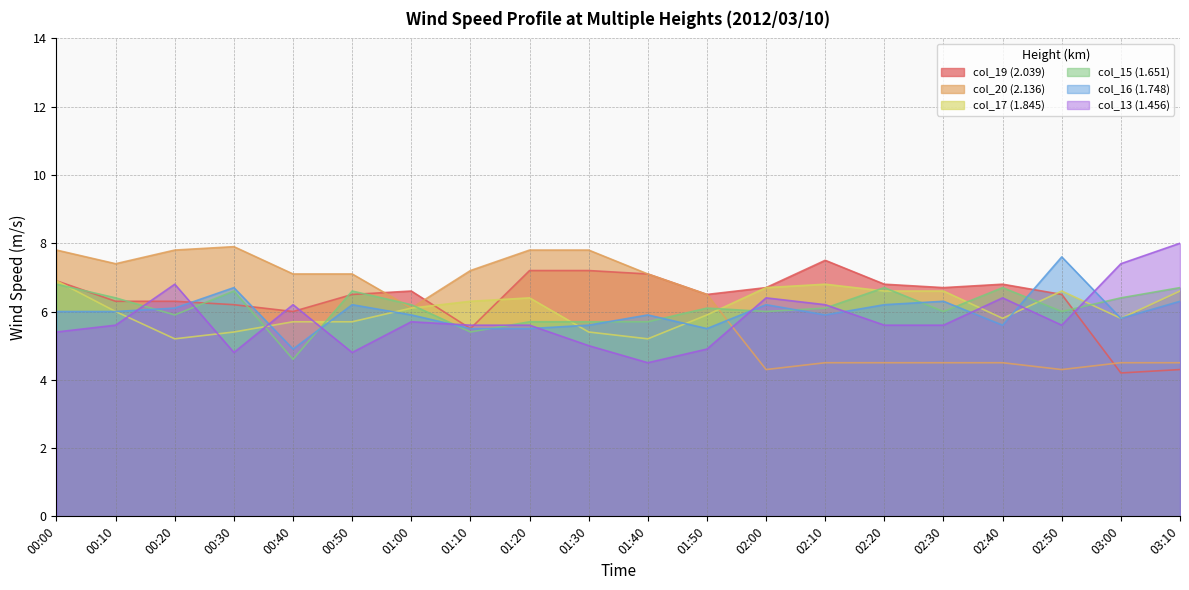

List the labels in order of col_19 (2.039) value, smallest first.

03:00, 03:10, 01:10, 00:40, 00:30, 00:10, 00:20, 00:50, 01:50, 02:50, 01:00, 02:00, 02:30, 02:20, 02:40, 00:00, 01:40, 01:20, 01:30, 02:10